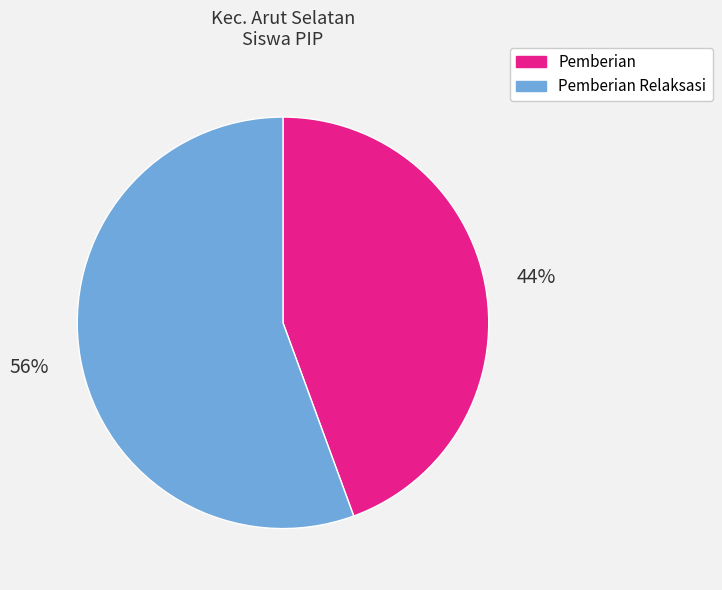

To the nearest percent, what is the average slice percentage?

50%